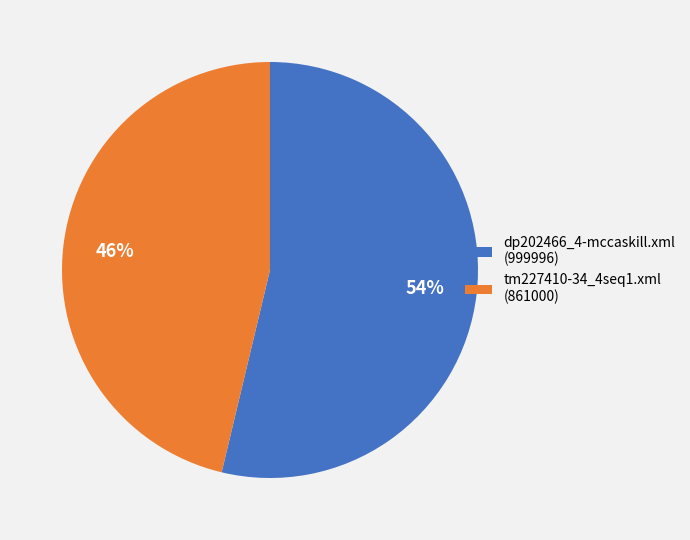

To the nearest percent, what is the average slice percentage?

50%